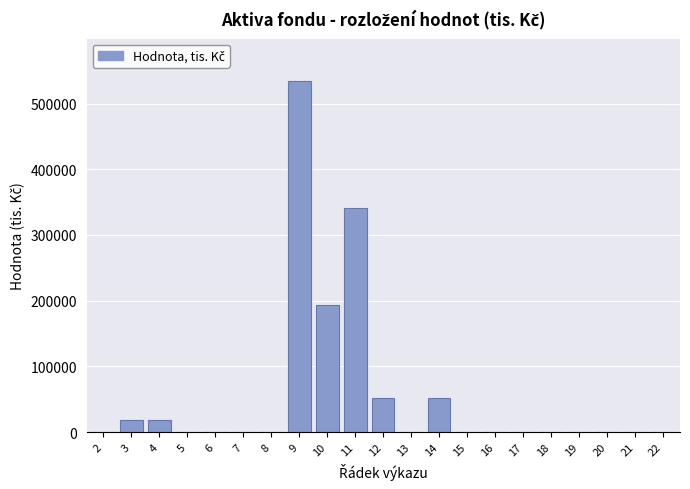

Reading left to right, list all the values displayed in this chart.

2=0	3=18007	4=18007	5=0	6=0	7=0	8=0	9=534567	10=193013	11=341554	12=52142	13=0	14=52142	15=0	16=0	17=0	18=0	19=0	20=0	21=0	22=0